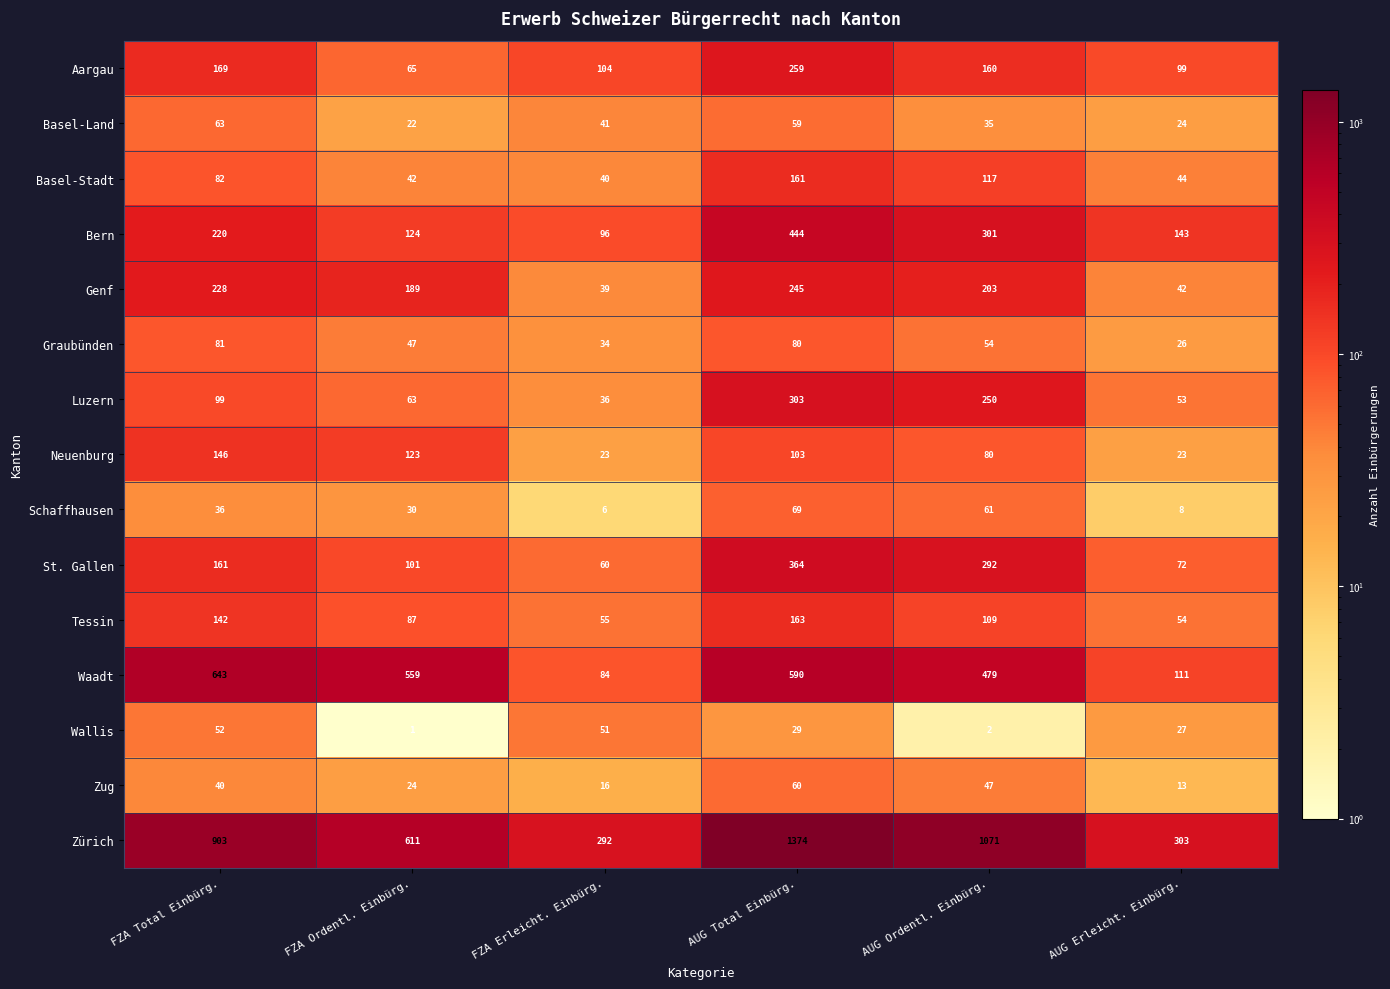

Which series has the largest total across all categories?

Zürich